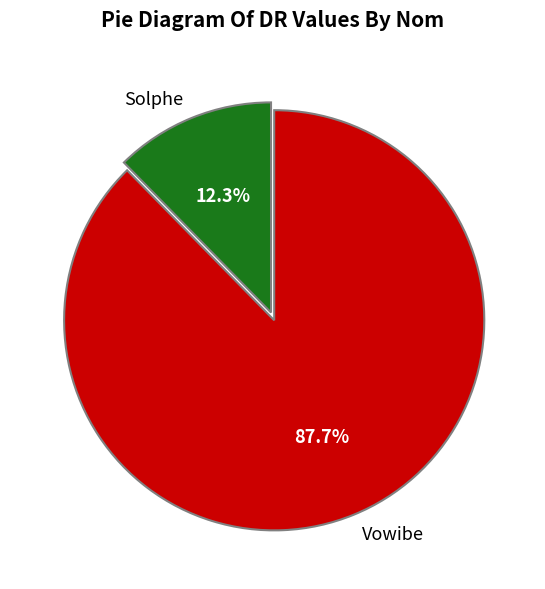

Between Solphe and Vowibe, which is larger?

Vowibe